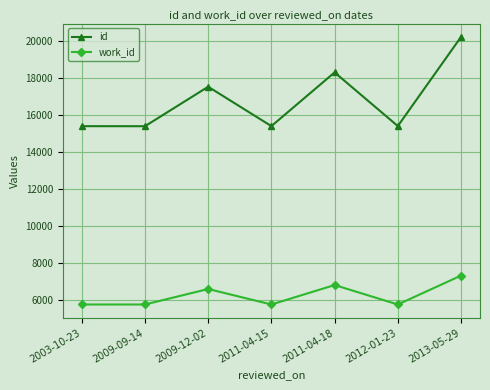

True or false: id and work_id cross at least once.

False